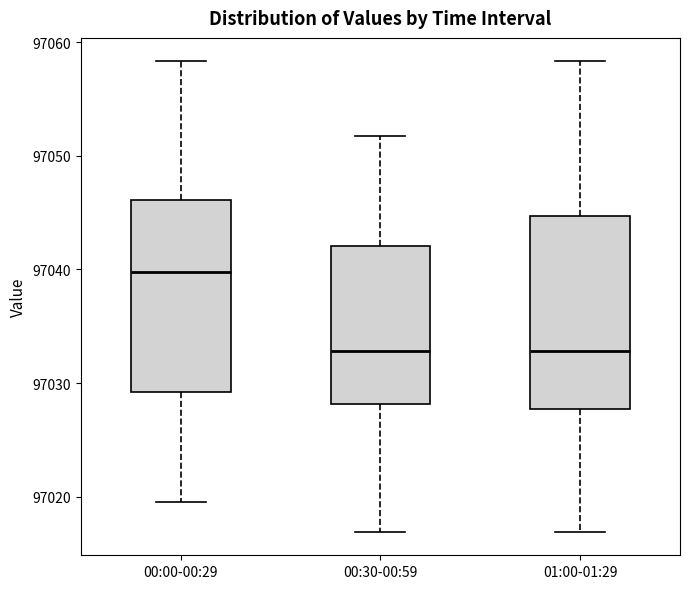

Reading left to right, read every box against the y-axis: the position of its median line, the range the box covers, and the ends of its whiskers. The values are not printed on the chart, so give them approximately, as read against the axis.

00:00-00:29: median 97040, box 97029 to 97046, whiskers 97020 to 97058
00:30-00:59: median 97033, box 97028 to 97042, whiskers 97017 to 97052
01:00-01:29: median 97033, box 97028 to 97045, whiskers 97017 to 97058